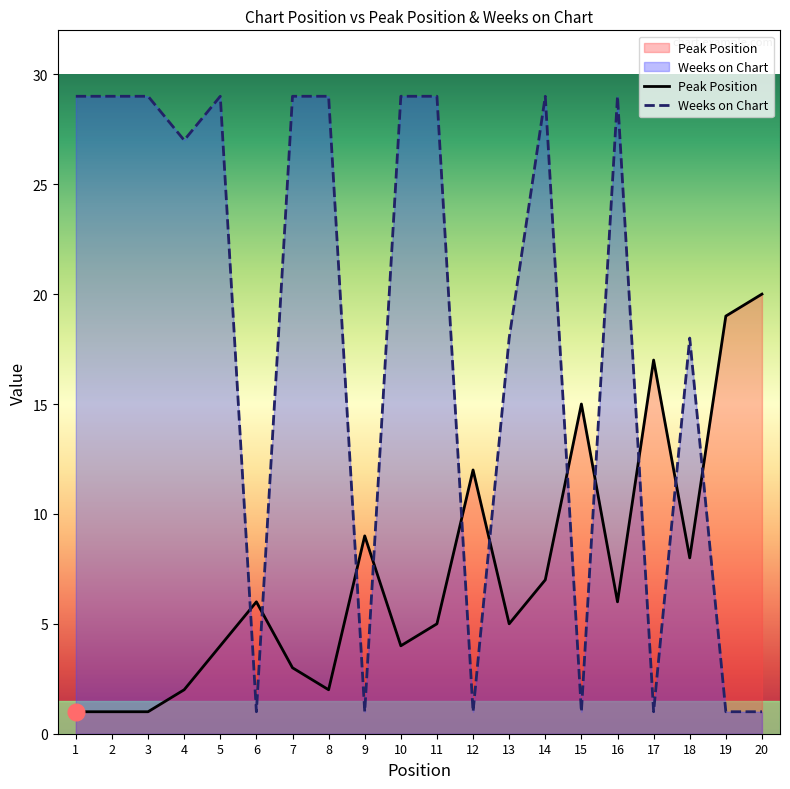

In Peak Position, how many points are lower than both neighbors (excluding endpoints)?

5